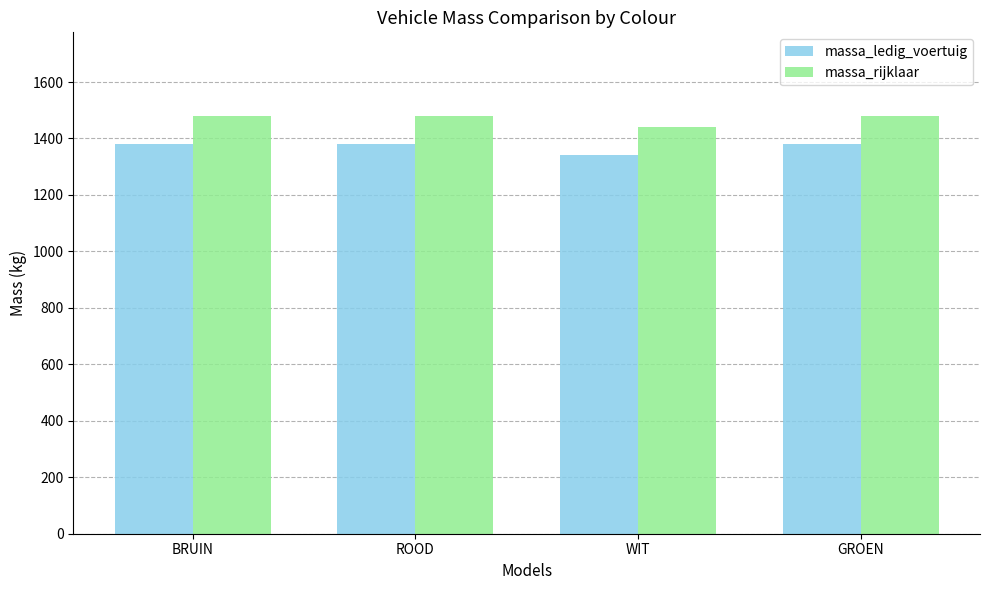

How many data points in massa_ledig_voertuig are less than 1380?

1